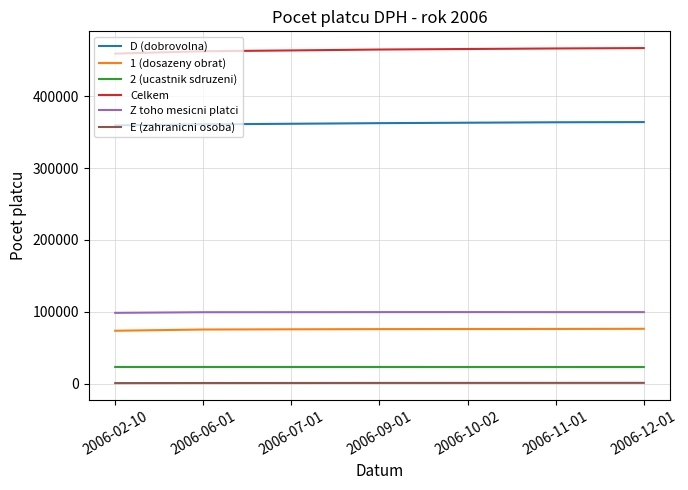

How many series are shown in this chart?

6